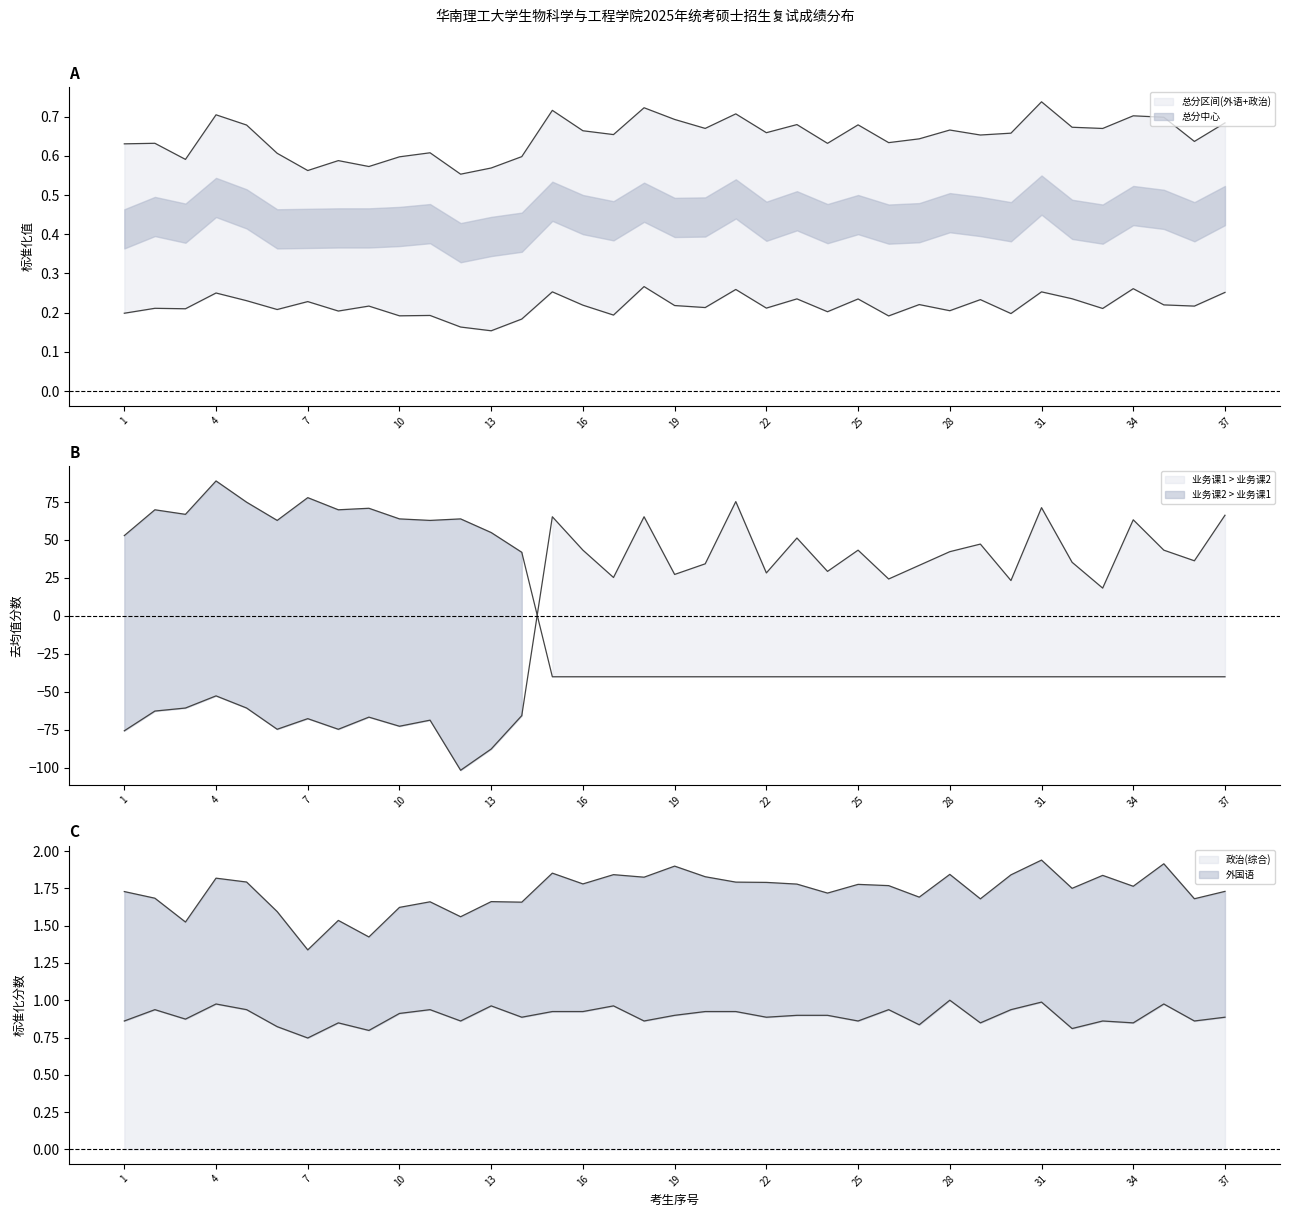

Which series ends up on top after the final intersection of 业务课2 and 政治(综合)?

政治(综合)